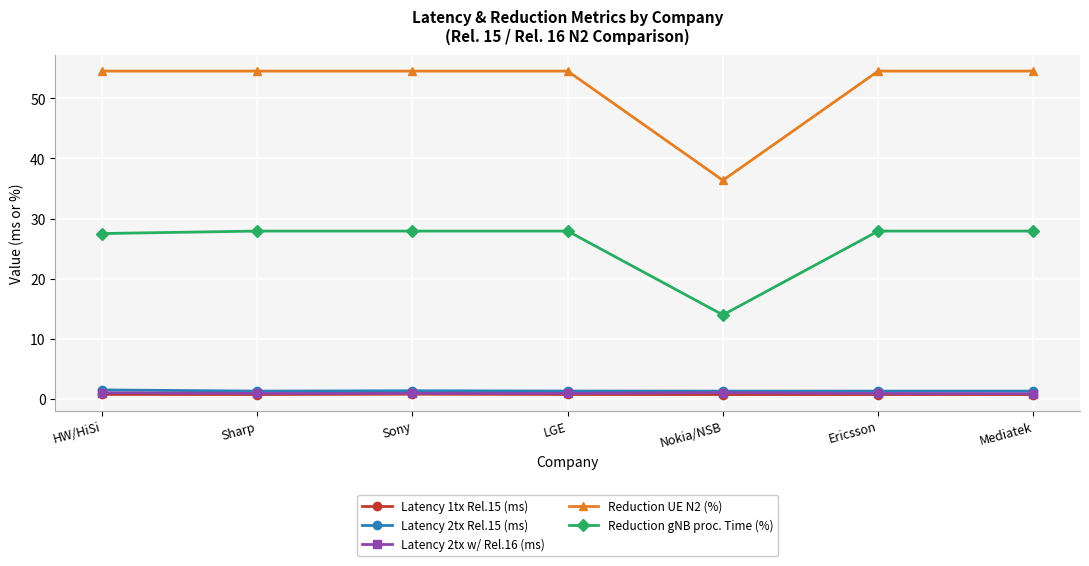

Which series has the largest range (max minus min)?

Reduction UE N2 (%)